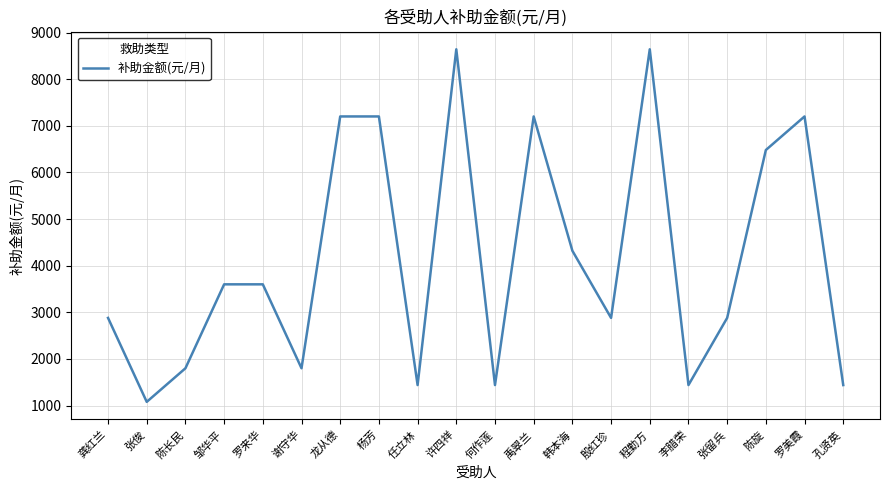

What is the sum of all values?

83160